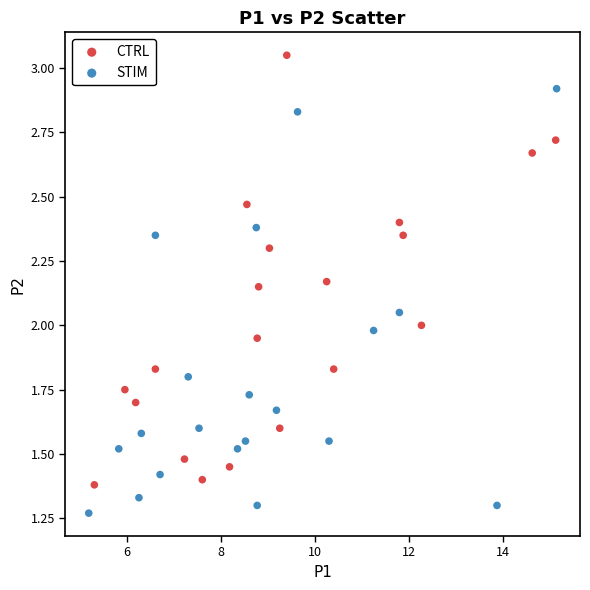

Which series reaches the minimum Y coordinate?

STIM